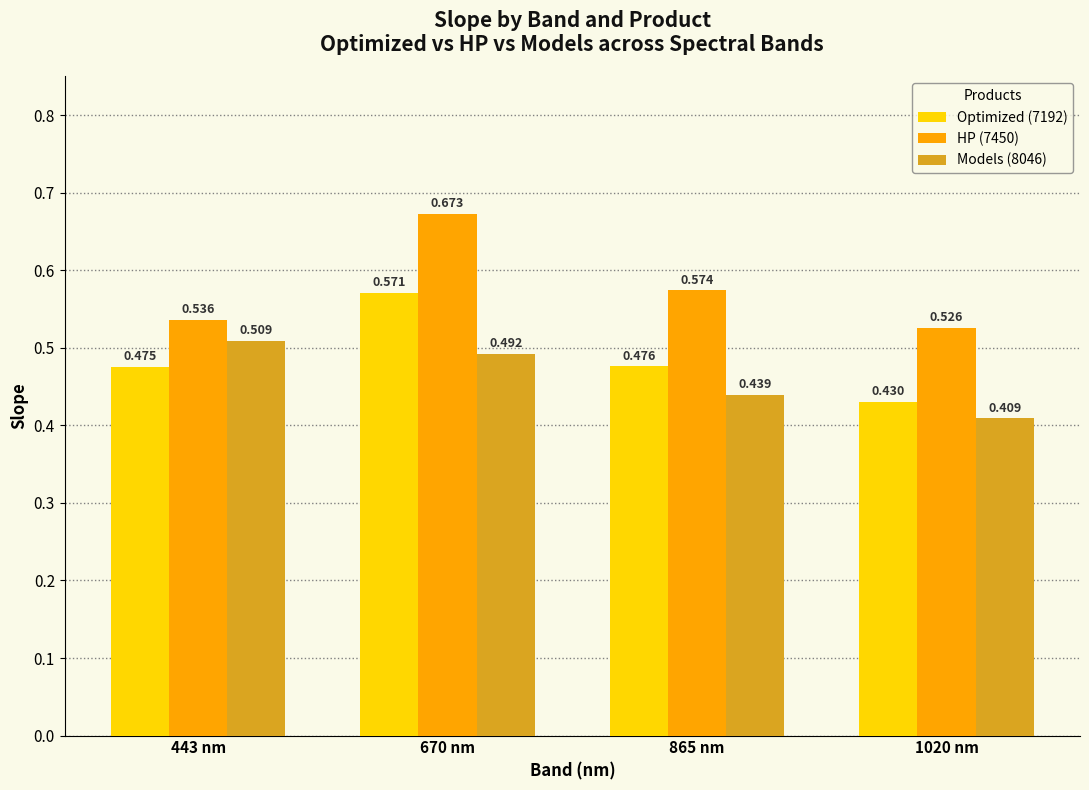

Is the value of Models (8046) at 865 nm greater than the value of Optimized (7192) at 1020 nm?

Yes